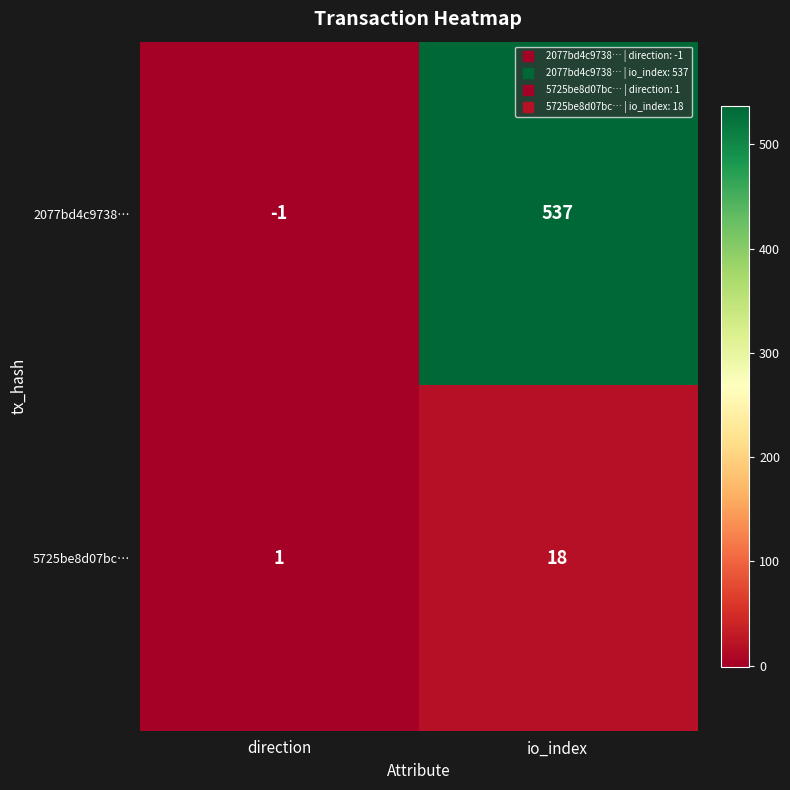

How many values in 2077bd4c9738… are above zero?

1